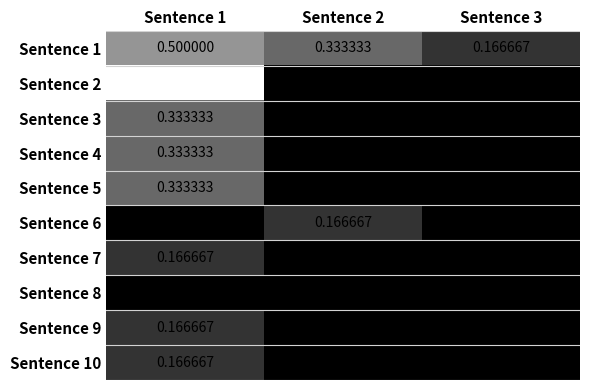

Is the value of Sentence 6 at Sentence 2 greater than the value of Sentence 4 at Sentence 1?

No